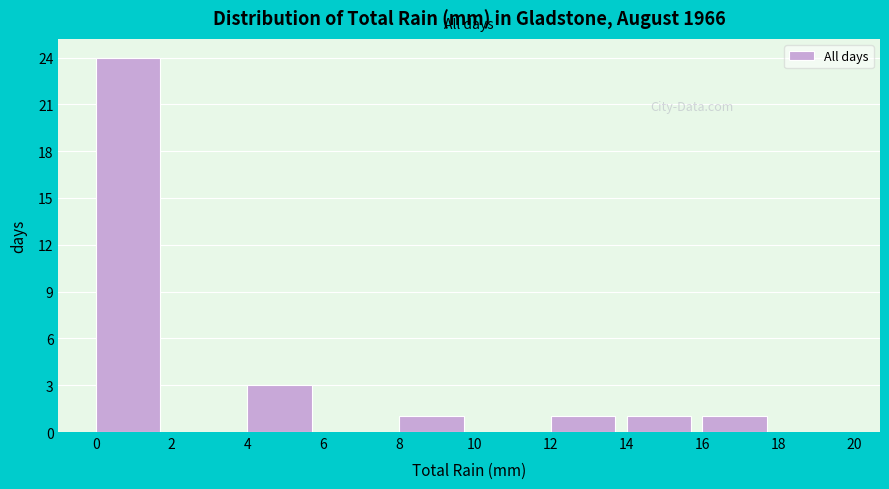

Reading left to right, list every bar in this chart as the range it spans on the x-axis followed by its height. The values are not printed on the chart, so give them approximately, as read against the axis.

0 to 2: 24
2 to 4: 0
4 to 6: 3
6 to 8: 0
8 to 10: 1
10 to 12: 0
12 to 14: 1
14 to 16: 1
16 to 18: 1
18 to 20: 0